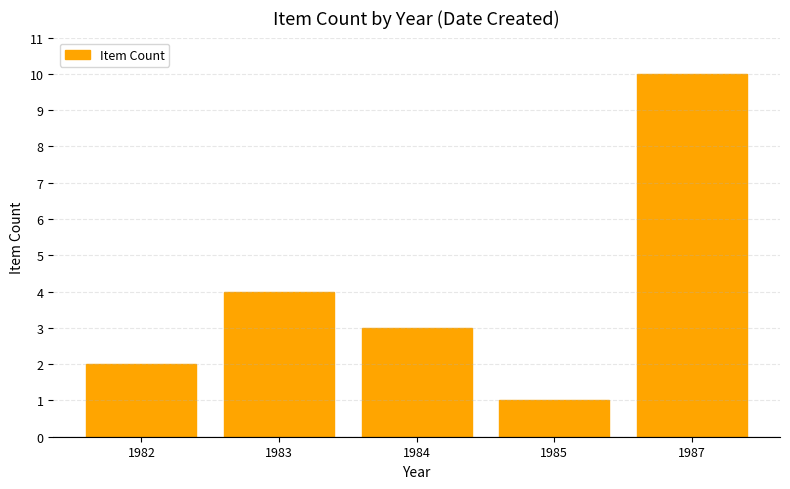

Reading right to left, extract all data points from this chart.

1987=10	1985=1	1984=3	1983=4	1982=2